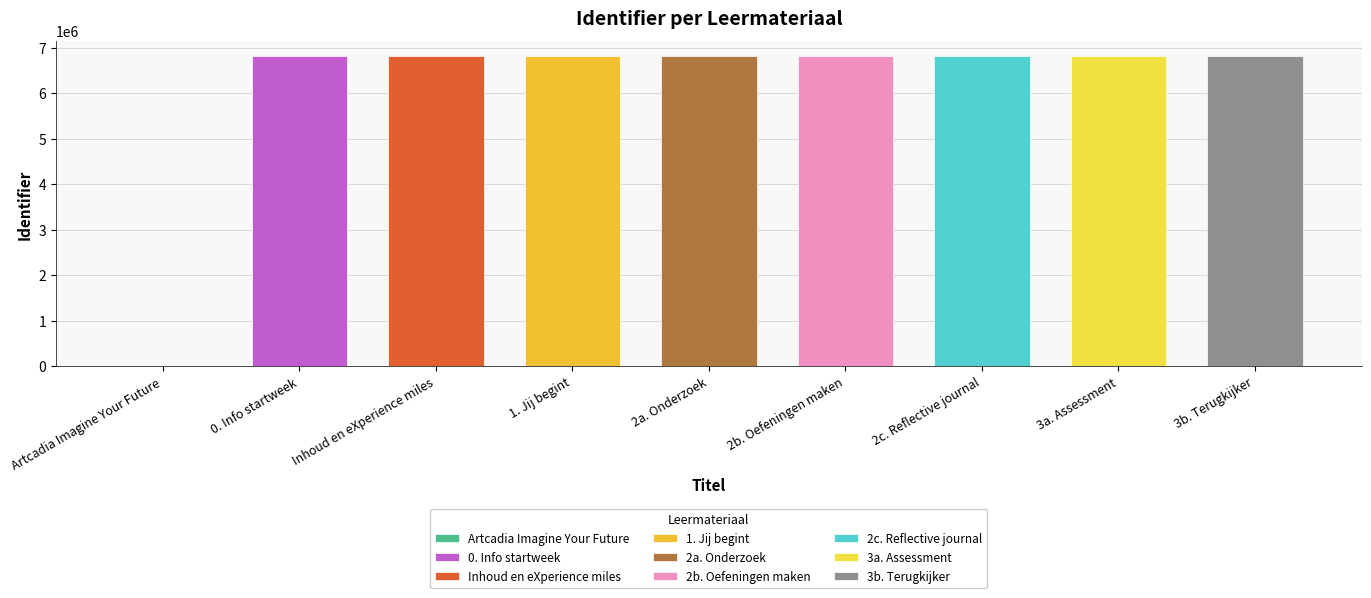

True or false: the data shows 6803771 at Inhoud en eXperience miles.

True